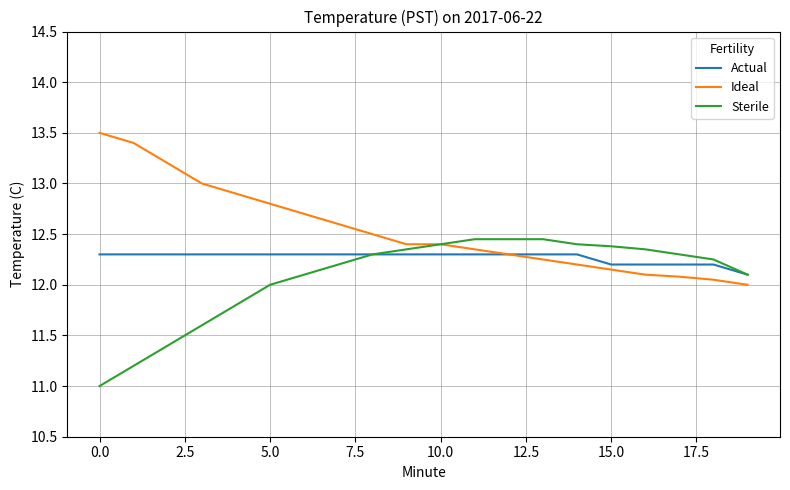

Which series has the largest total across all categories?

Ideal